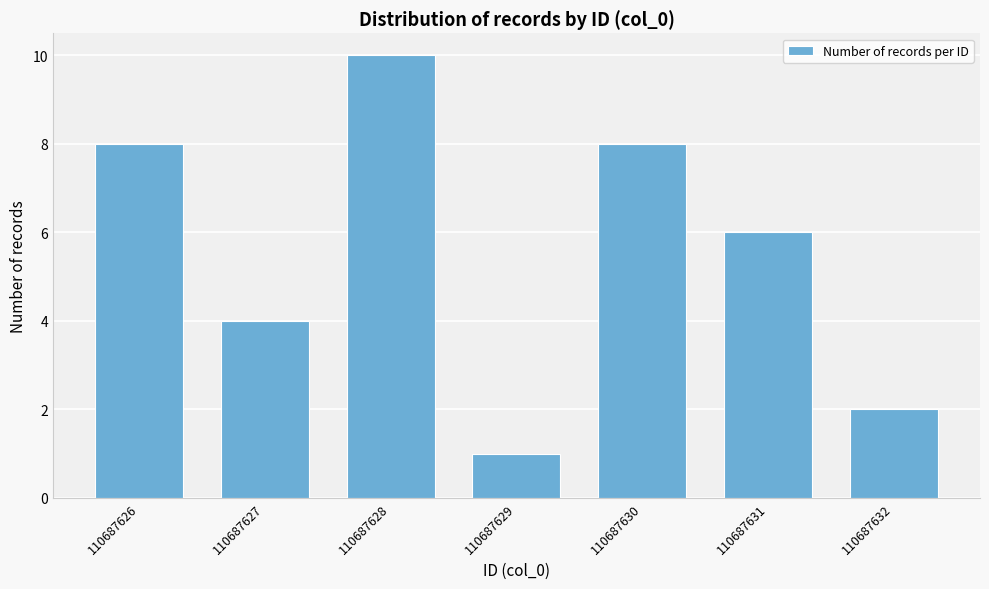

Reading right to left, extract all data points from this chart.

2	6	8	1	10	4	8